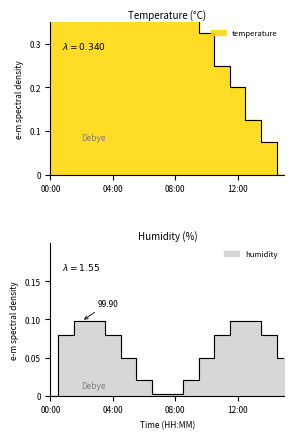

Count the number of values greater than 0.

15